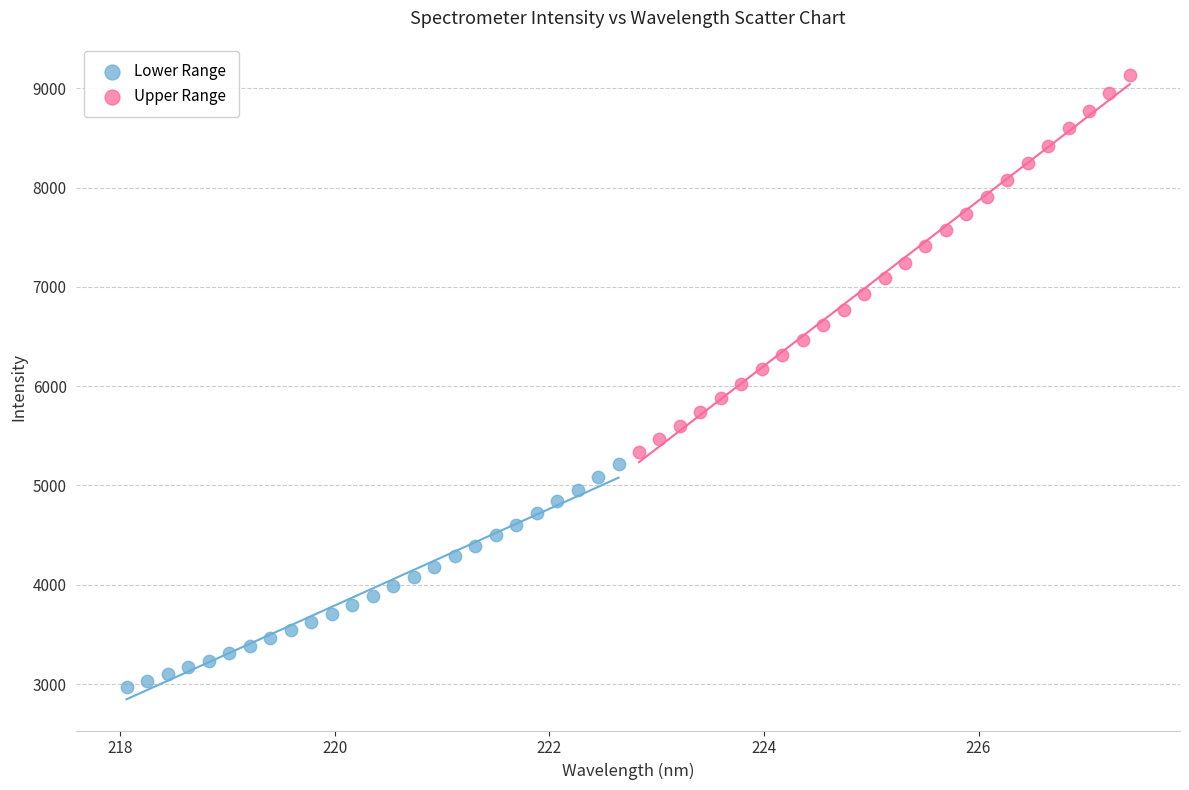

What are all the series names shown in the legend?

Lower Range, Upper Range